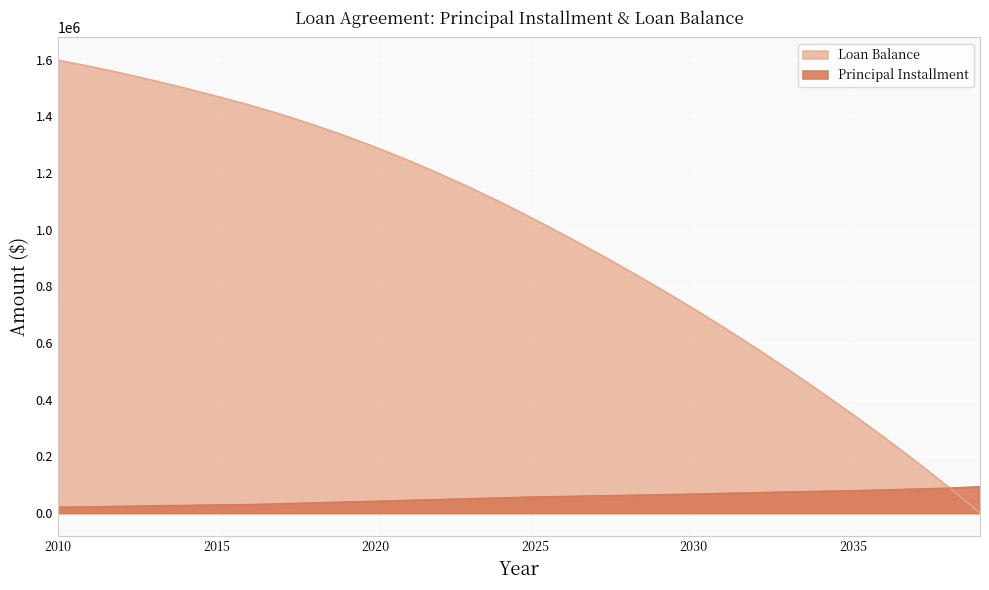

What is the approximate value of Loan Balance at 2033?

504000